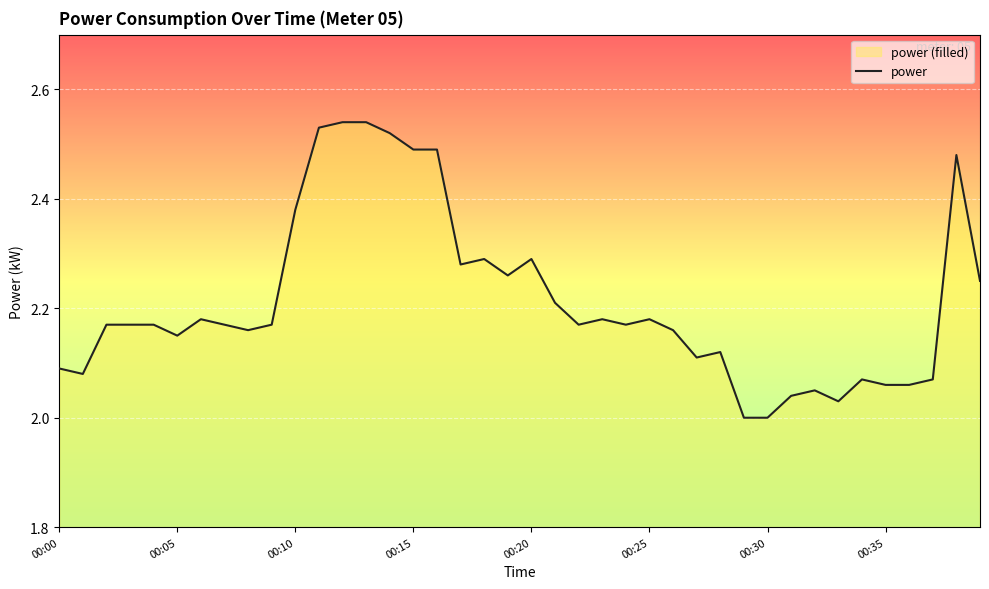

The value at 00:30 is 2.0. True or false?

True